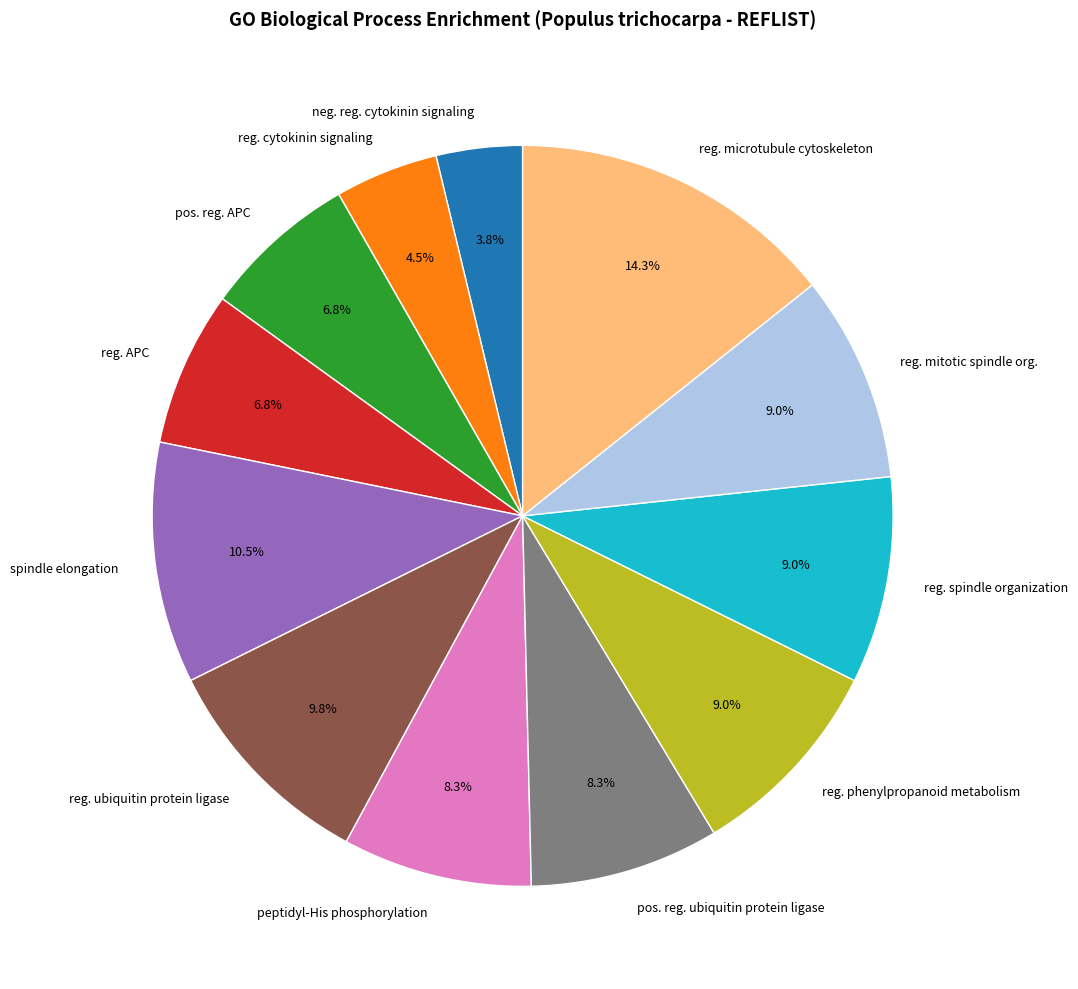

How many segments does this pie chart have?

12